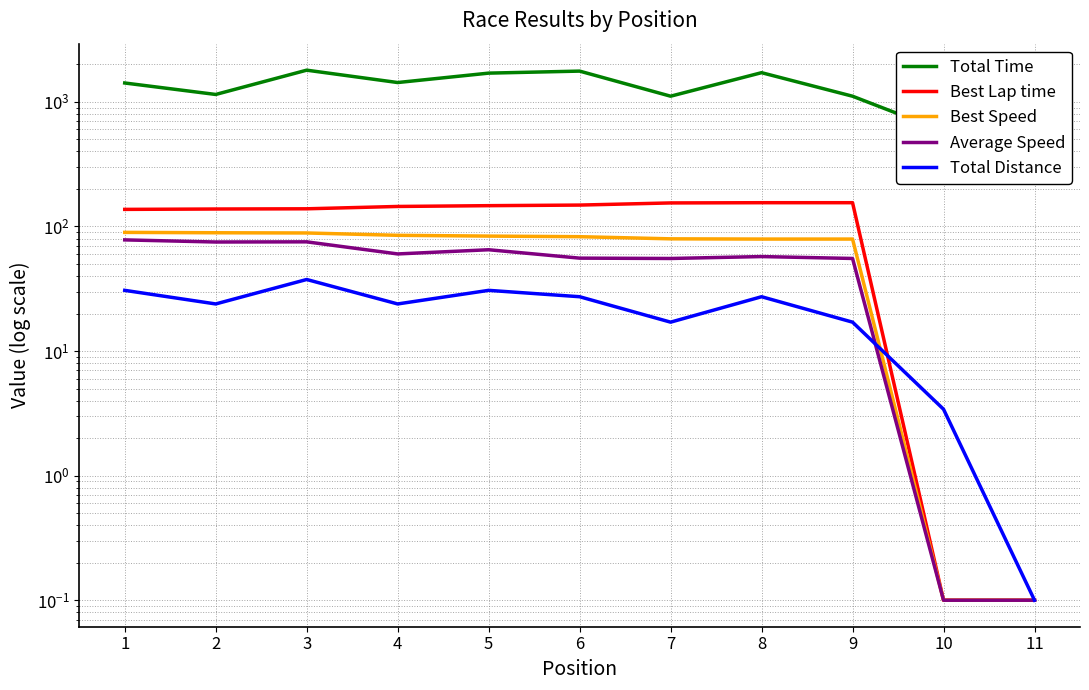

What is the lowest value of the Average Speed series?

0.1